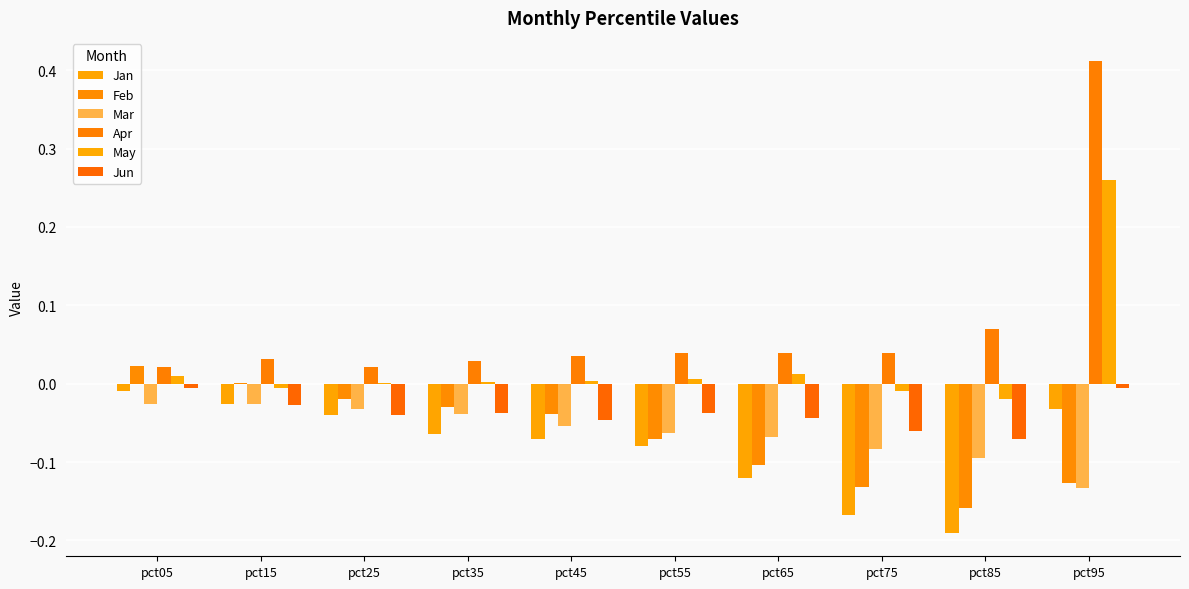

What is the difference between the highest and lowest values at pct15?

0.1